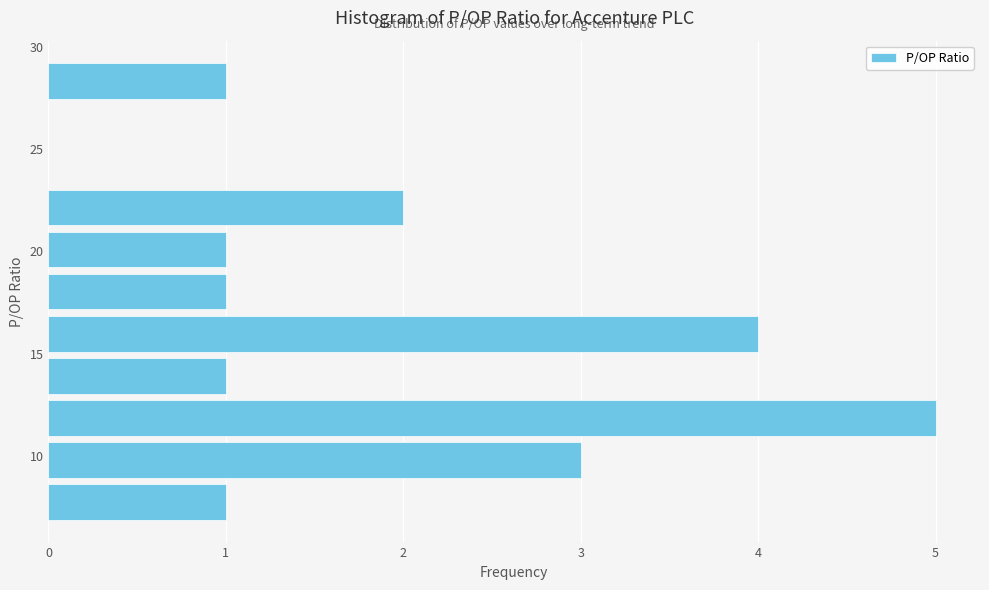

Which range on the y-axis has the longest bar?

11.0 to 13.0